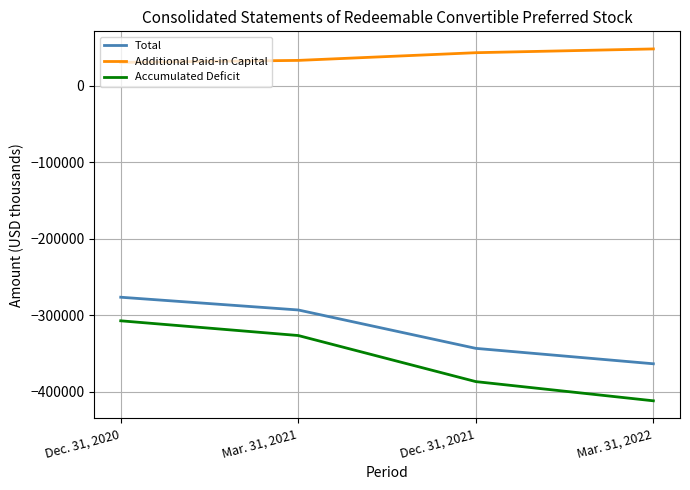

What is the smallest value displayed?

-411832